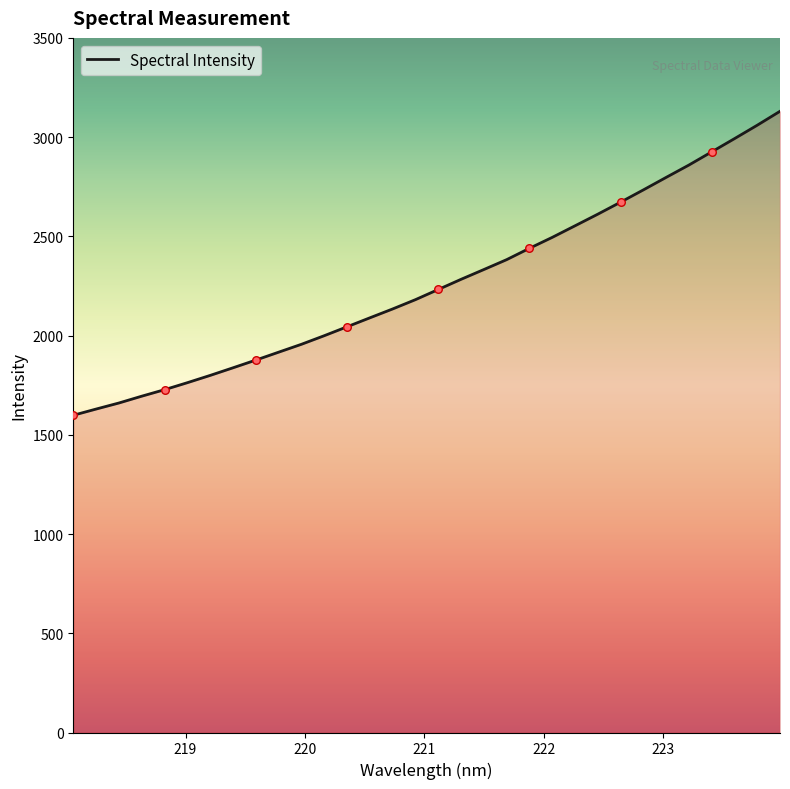

What is the maximum value shown in the chart?

3130.2